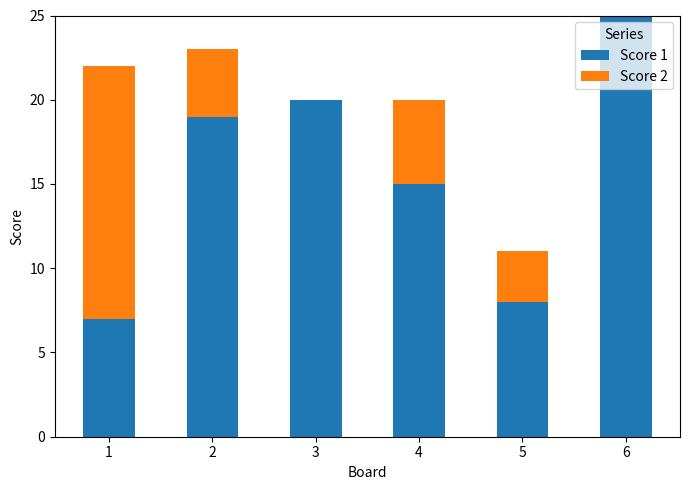

At which category is the sum across all series the highest?

6